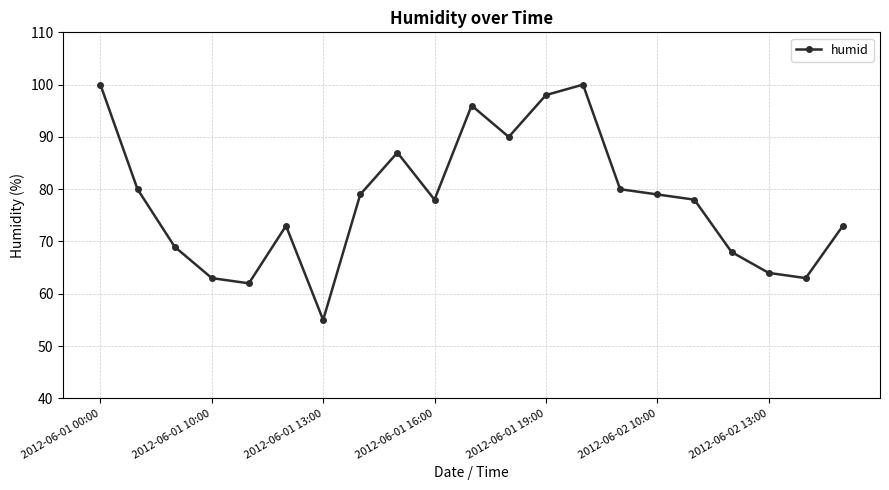

What is the maximum value shown in the chart?

100